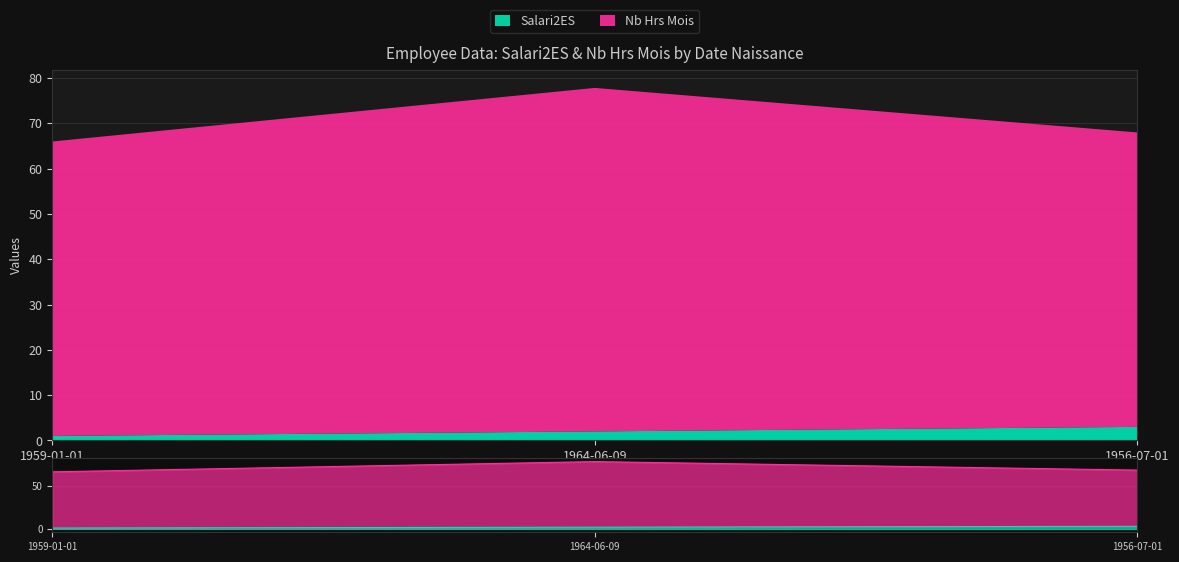

Reading left to right, extract all data points from this chart.

Salari2ES: 1959-01-01=1.0	1964-06-09=2.0	1956-07-01=3.0
Nb Hrs Mois: 1959-01-01=66.0	1964-06-09=77.8	1956-07-01=68.0